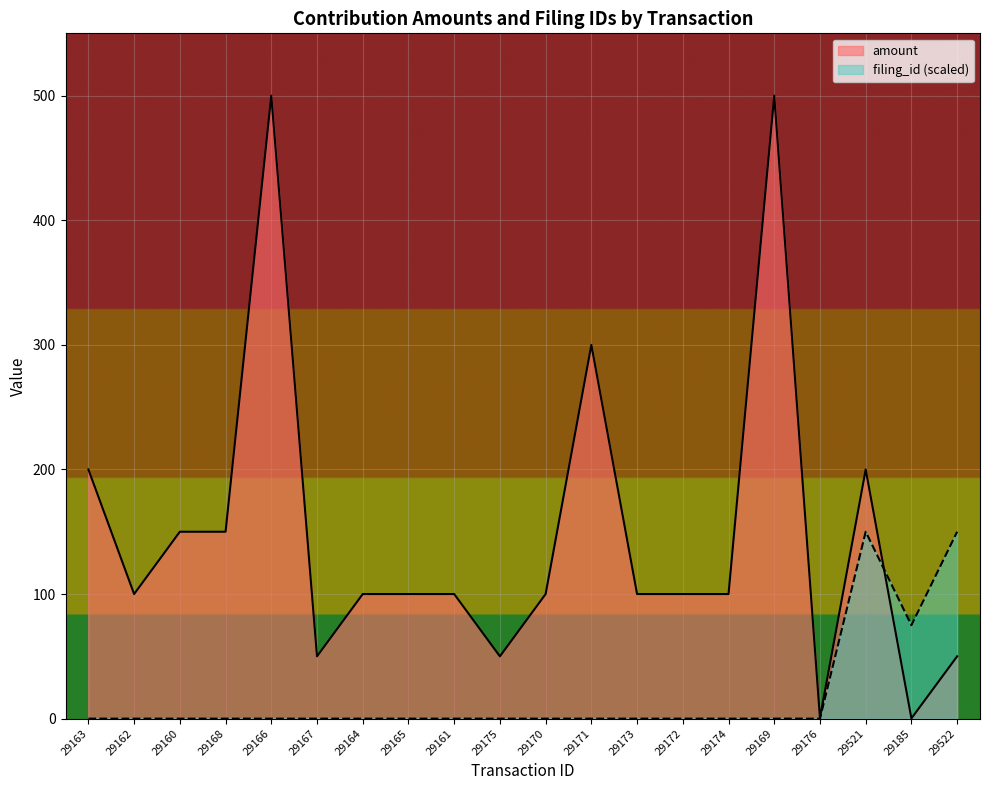

Is it true that filing_id equals 0.0 at 29166?

True